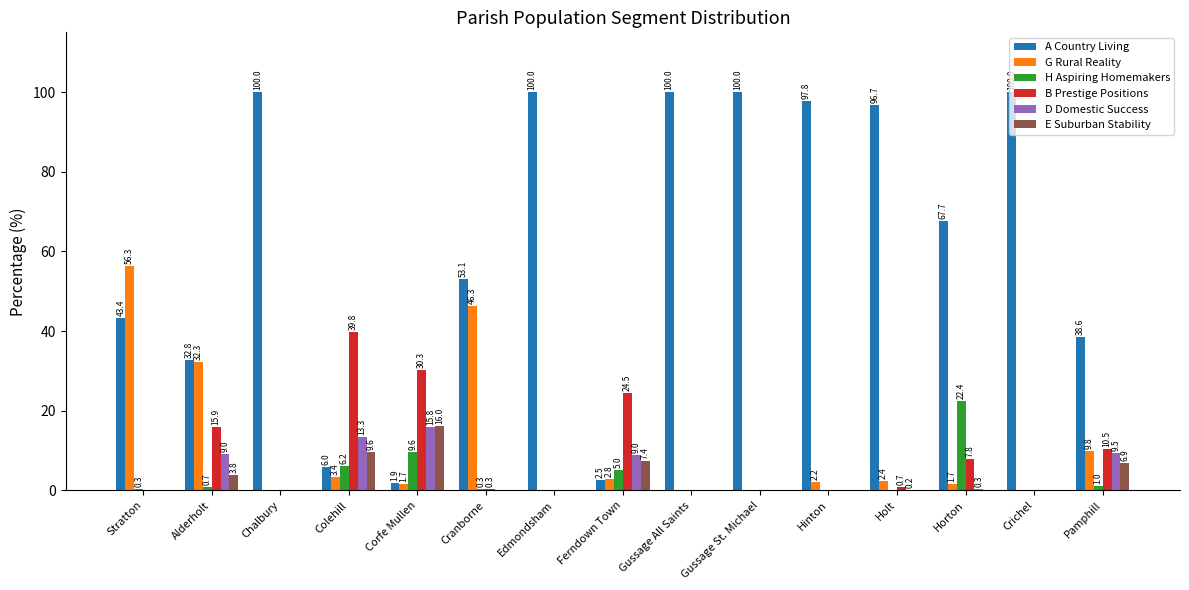

Is the value of H Aspiring Homemakers at Ferndown Town greater than the value of A Country Living at Colehill?

No